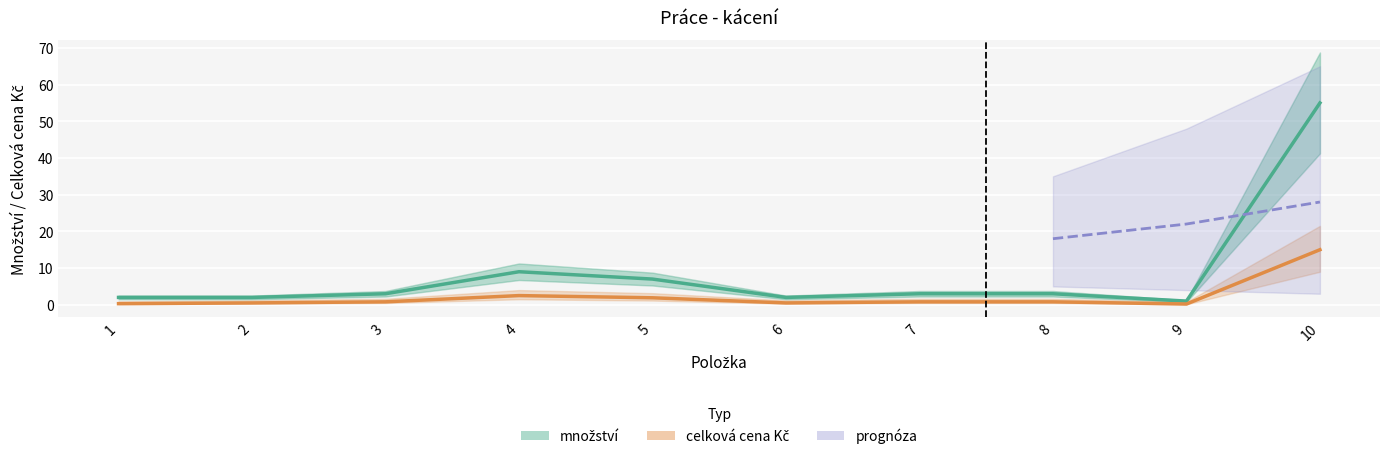

At which category does the chart reach its minimum across all series?

9